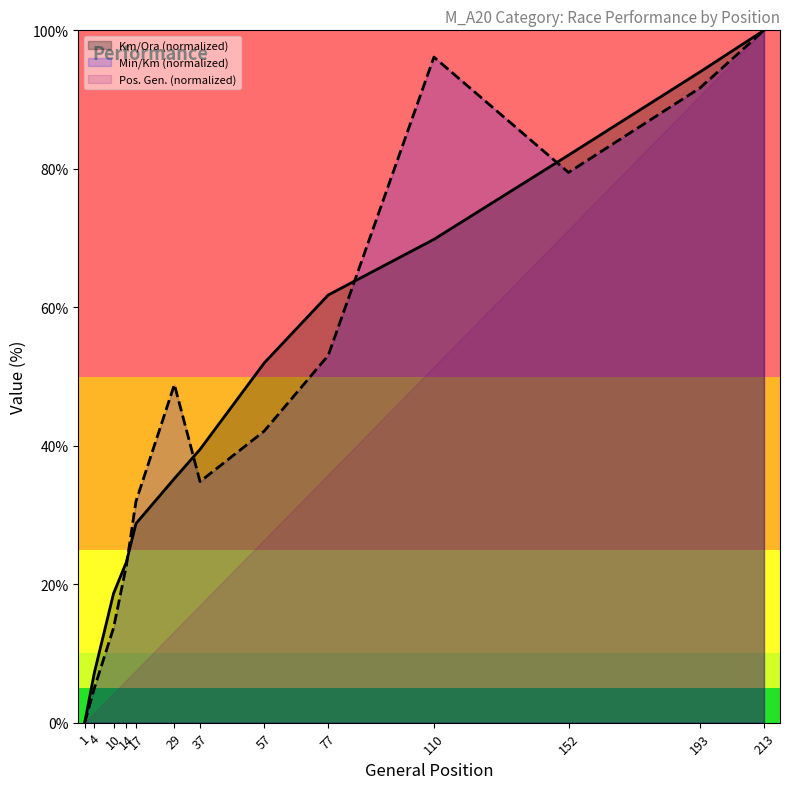

What is the approximate value of Km/Ora at 37?

39.5